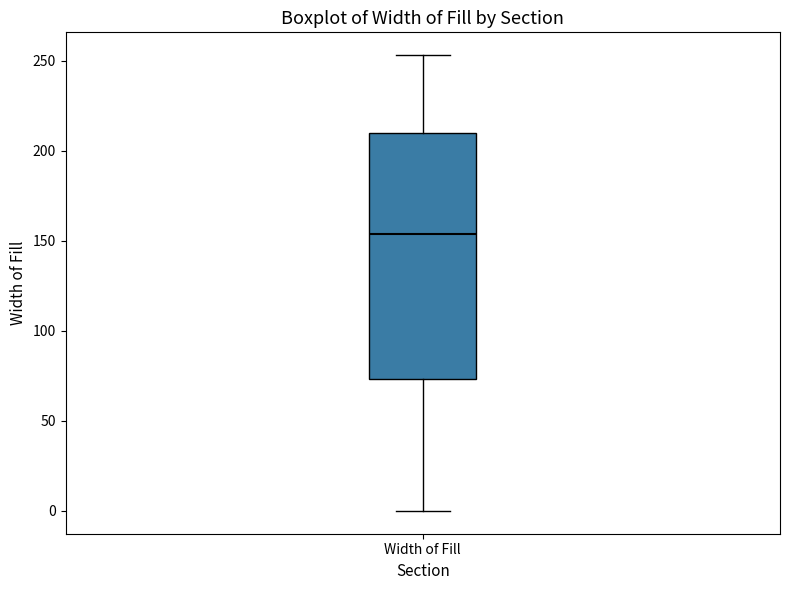

Transcribe this box plot: give where the median line is, the range the box spans, and where the two whiskers end, as read against the y-axis. The values are not printed on the chart, so give them approximately, as read against the axis.

median 155, box 75 to 210, whiskers 0 to 255